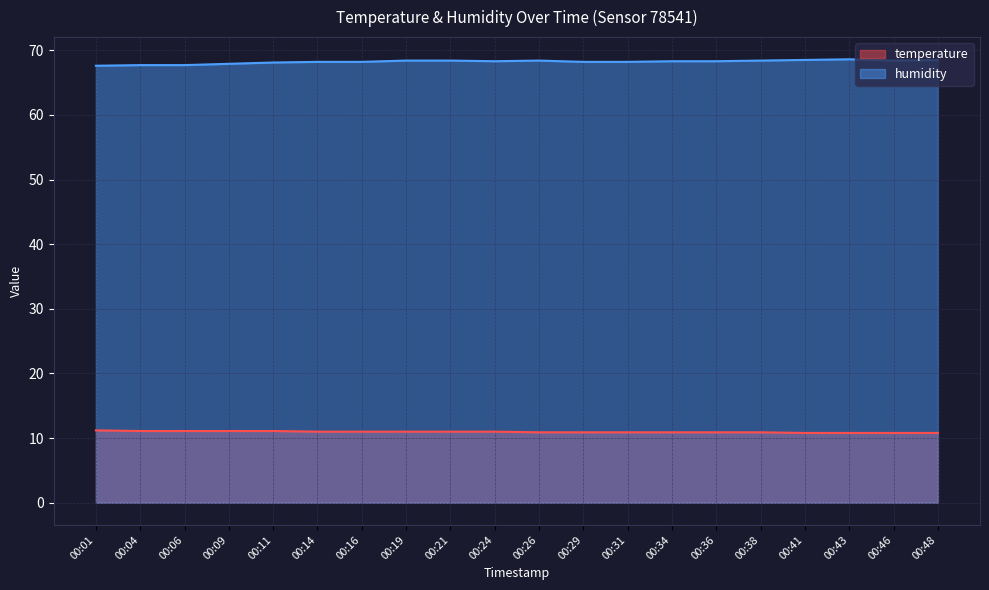

Rank the series at 00:09 from lowest to highest value.

temperature, humidity